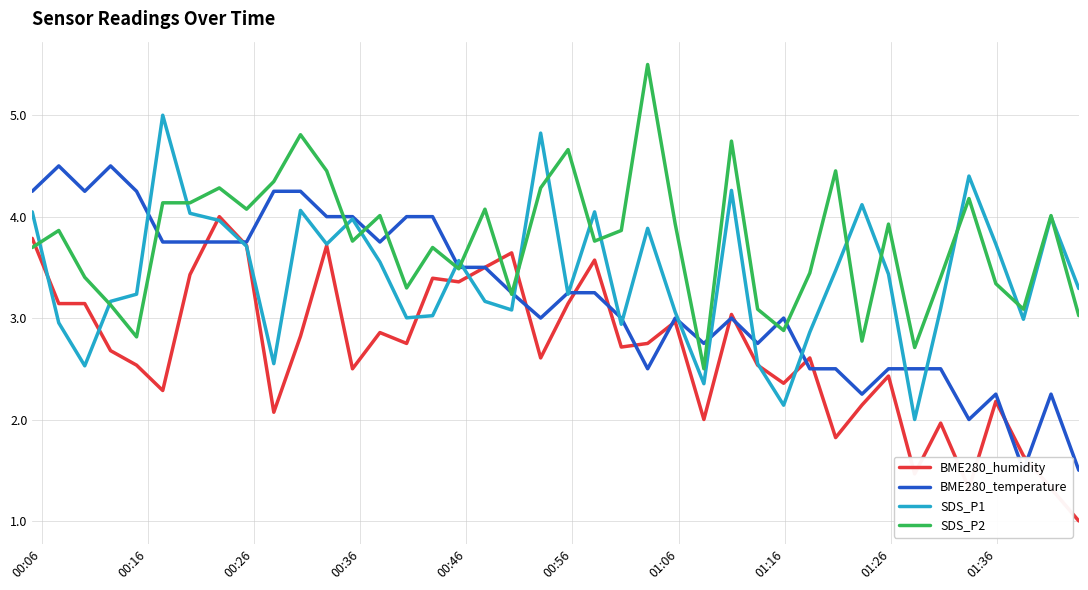

What is the maximum value for SDS_P1?

5.0